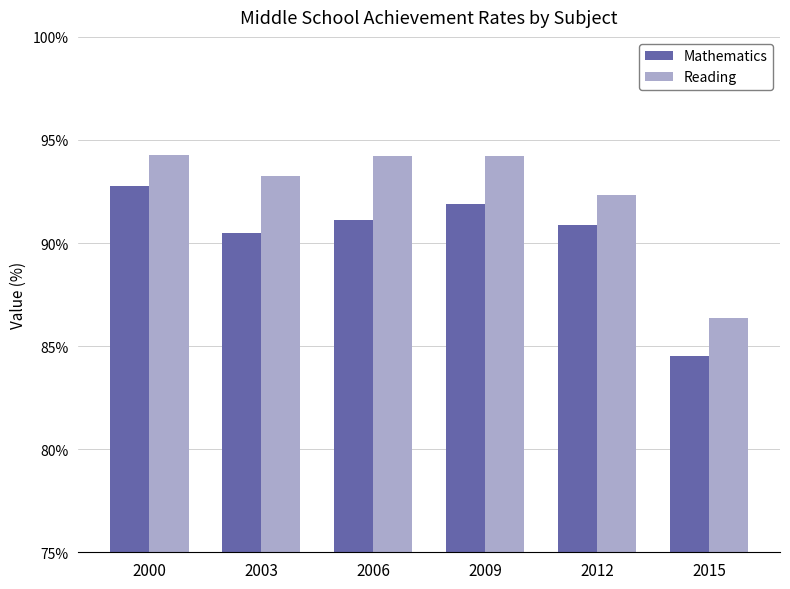

Rank the series by their average value, from lowest to highest.

Mathematics, Reading